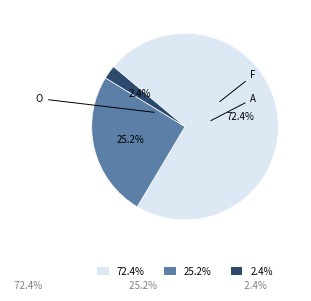

Which category accounts for the majority?

O